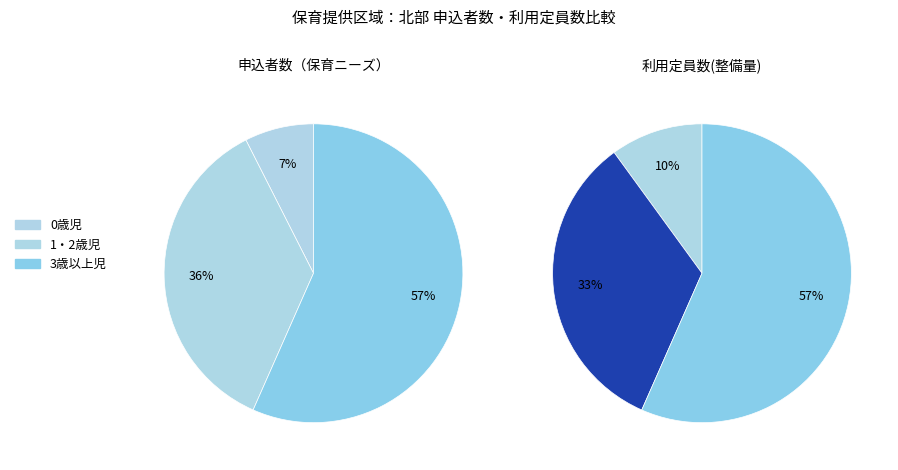

Does any single category account for the majority?

Yes